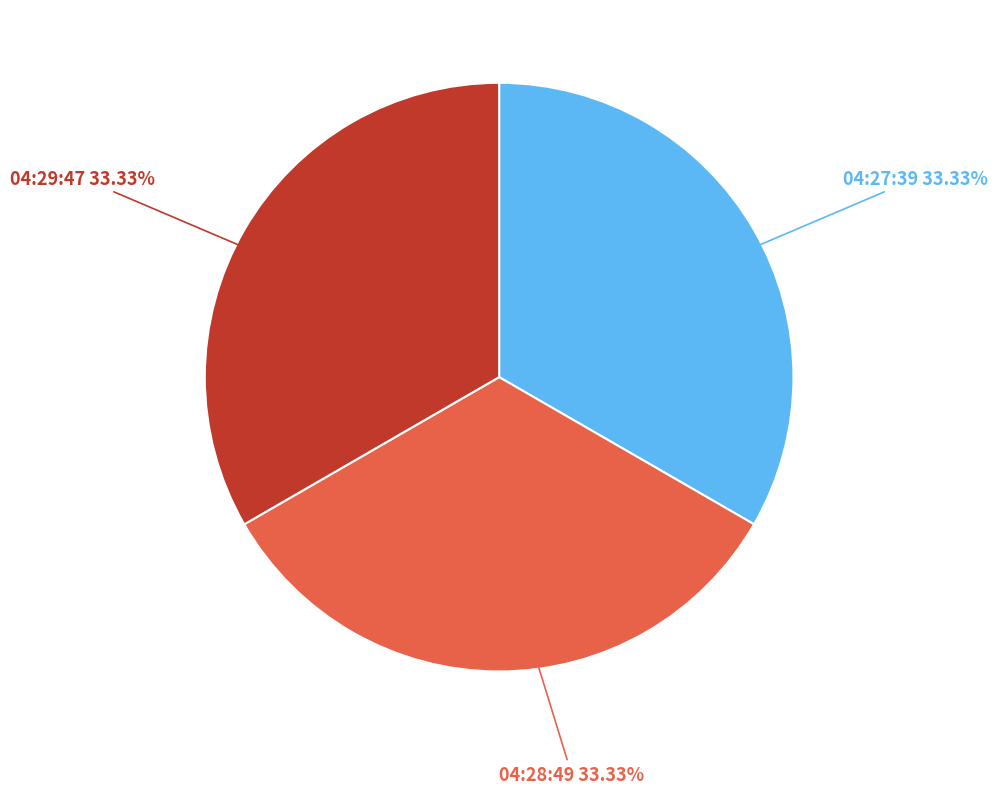

Is there a majority slice in this chart?

No